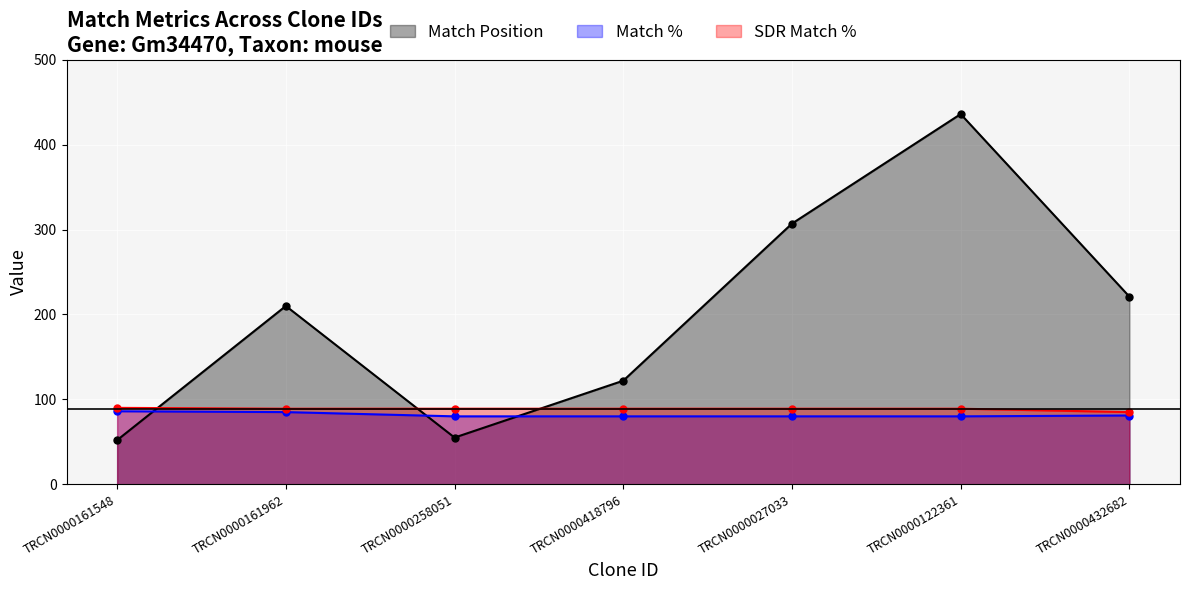

At how many categories does at least one series exceed 80?

7